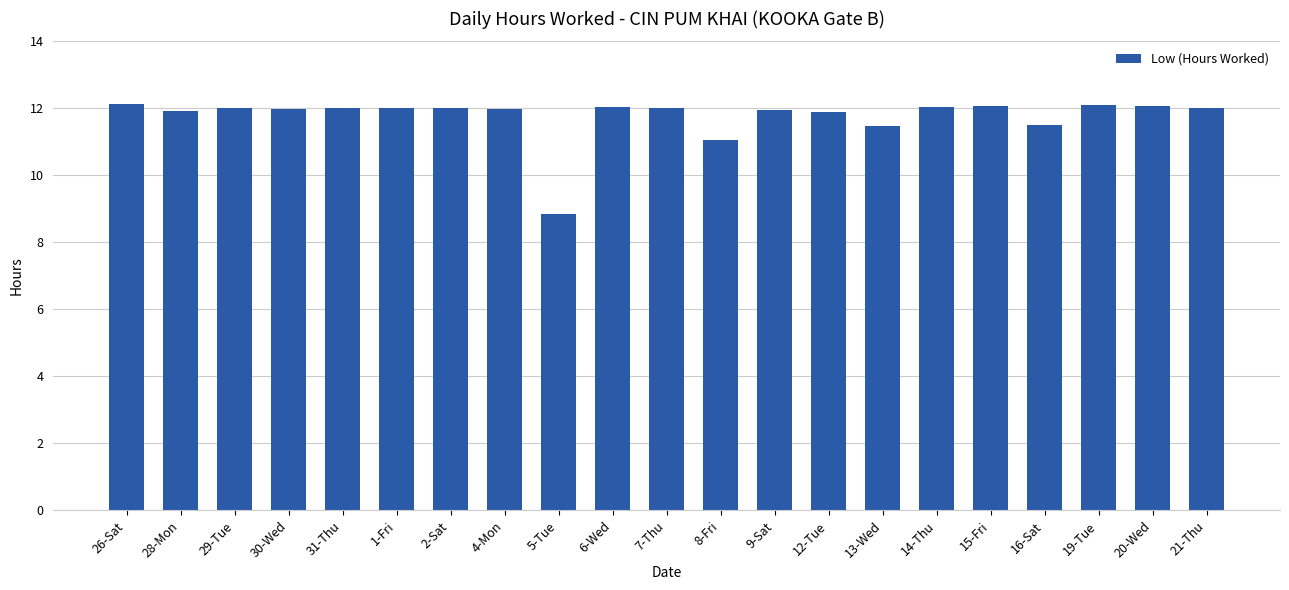

What is the sum of the values at 14-Thu and 21-Thu?

24.1